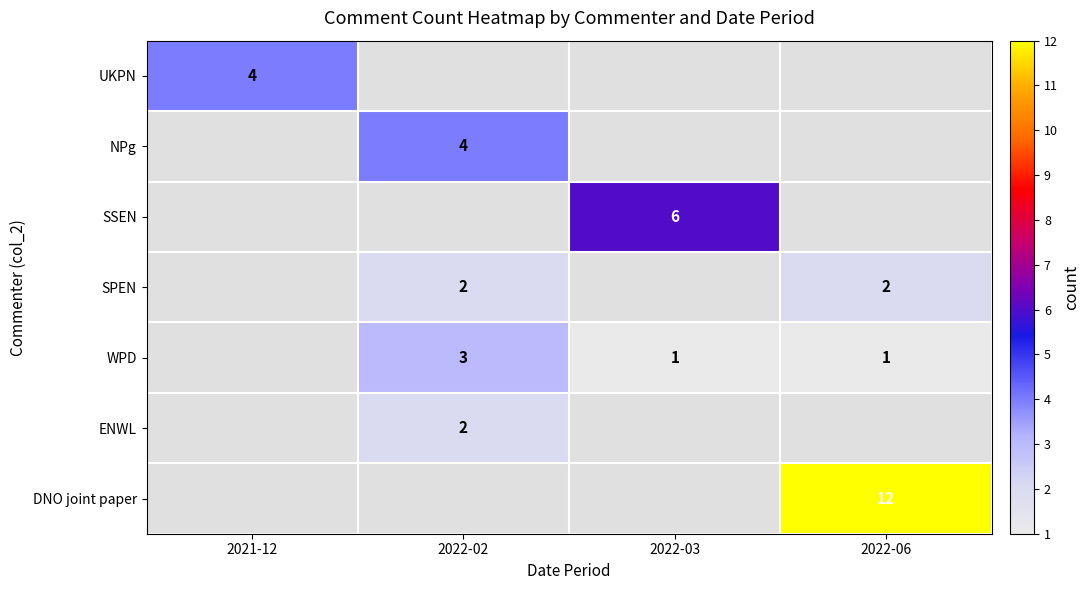

The NPg series shows 7 at 2022-02. True or false?

False